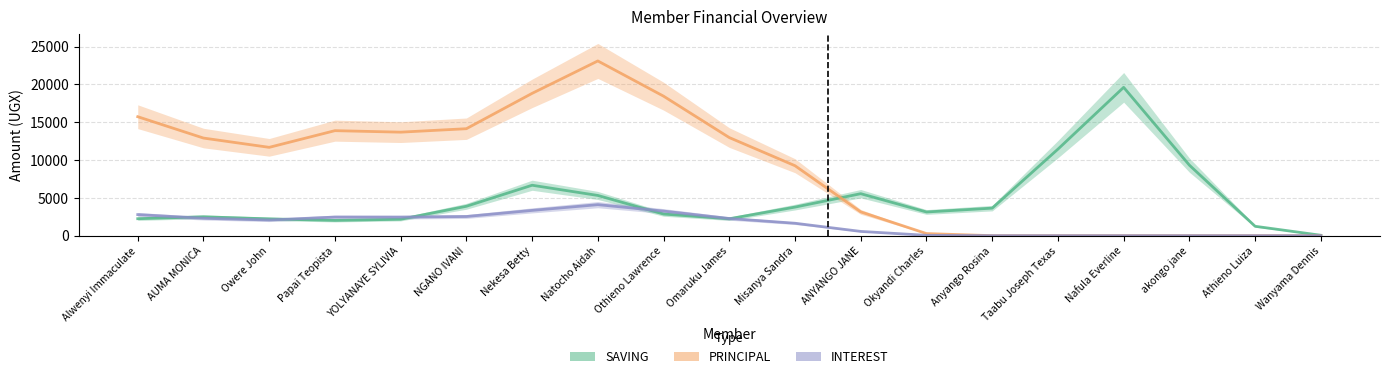

How many intersections are there between INTEREST and SAVING?

5